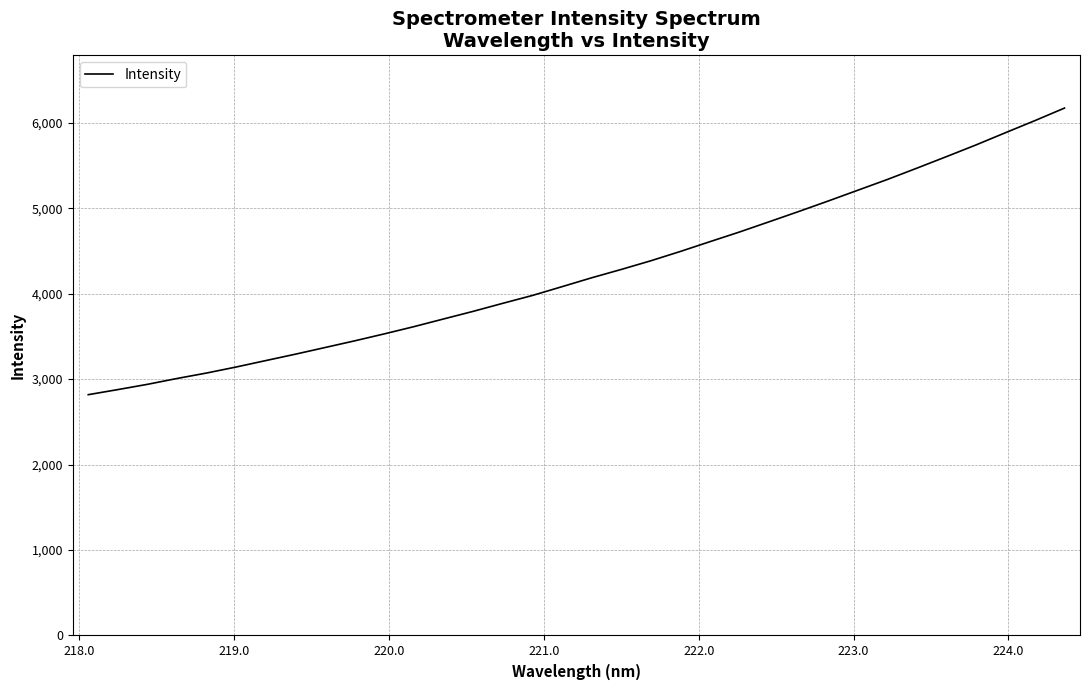

True or false: the data has more than 2 interior local peaks.

False